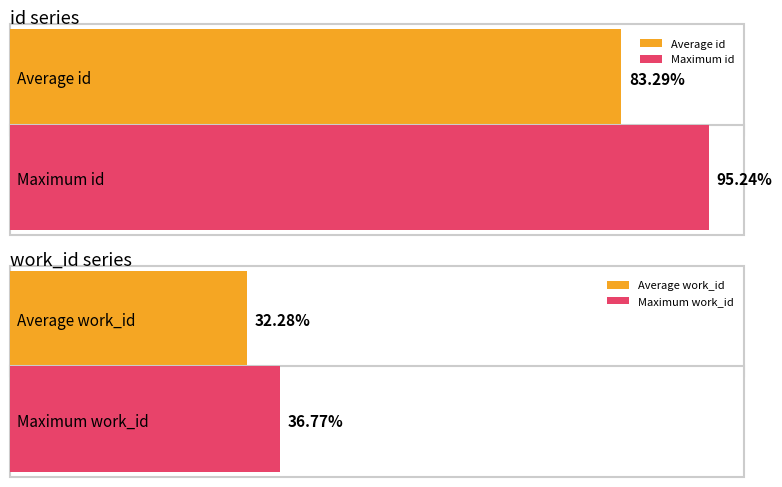

The id series shows 13669 at . True or false?

False